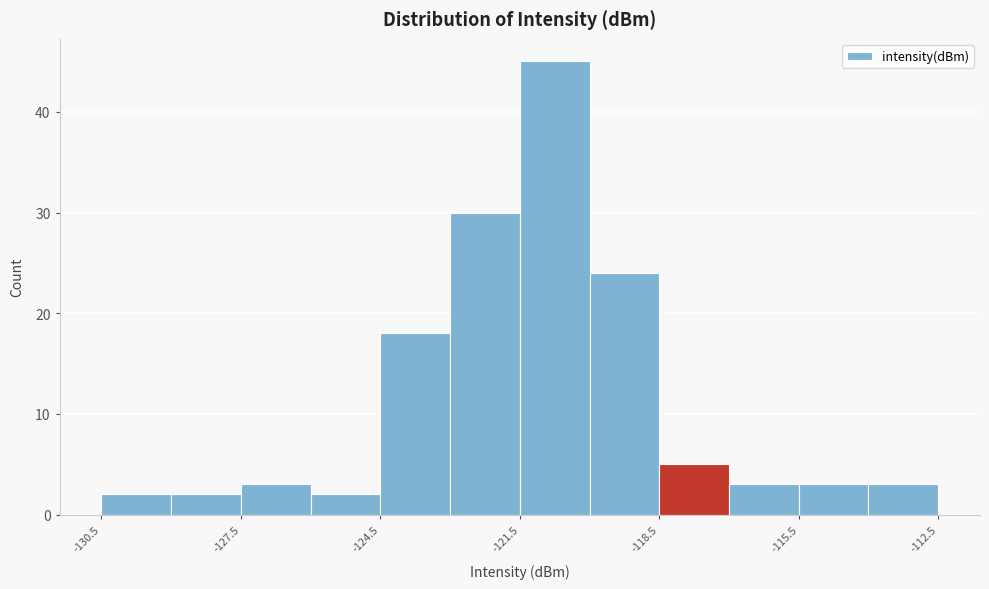

Read against the x-axis, roughly where is the centre of the tallest bar?

-120.5